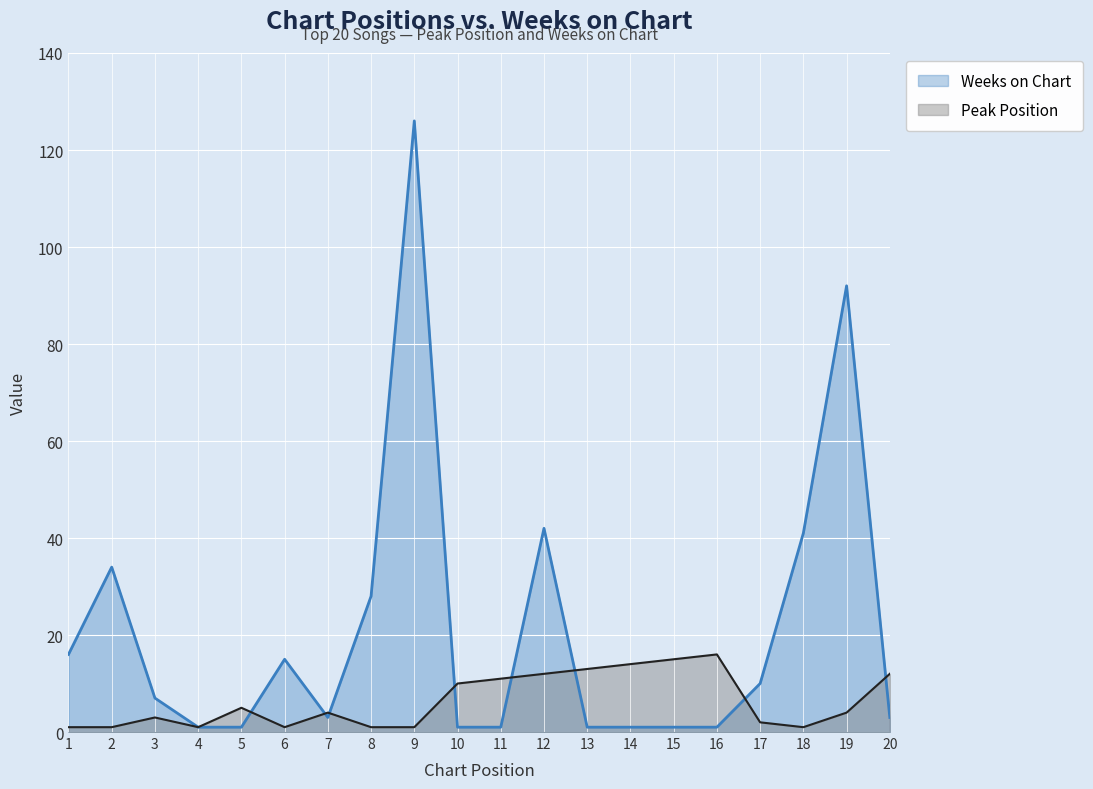

What is the value of the Weeks on Chart point at the 20th from the left?

3